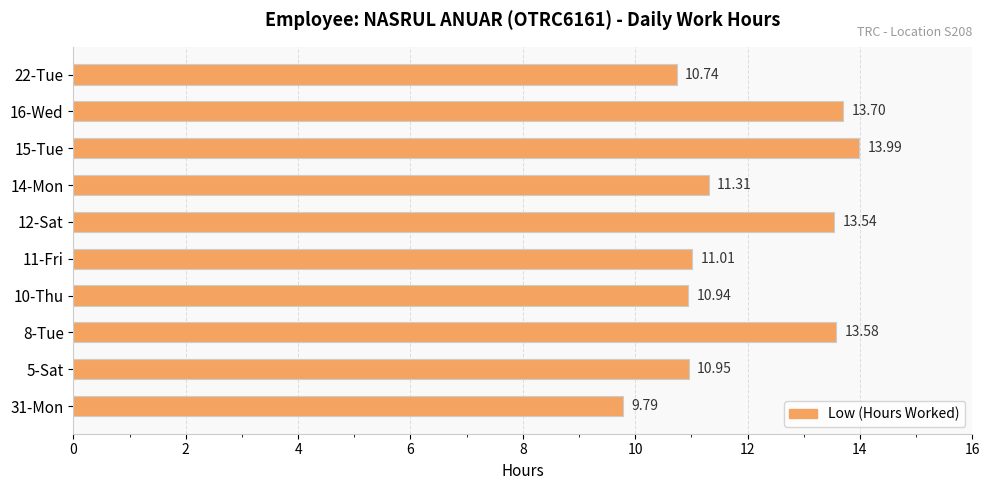

How many data points are above 11?

6